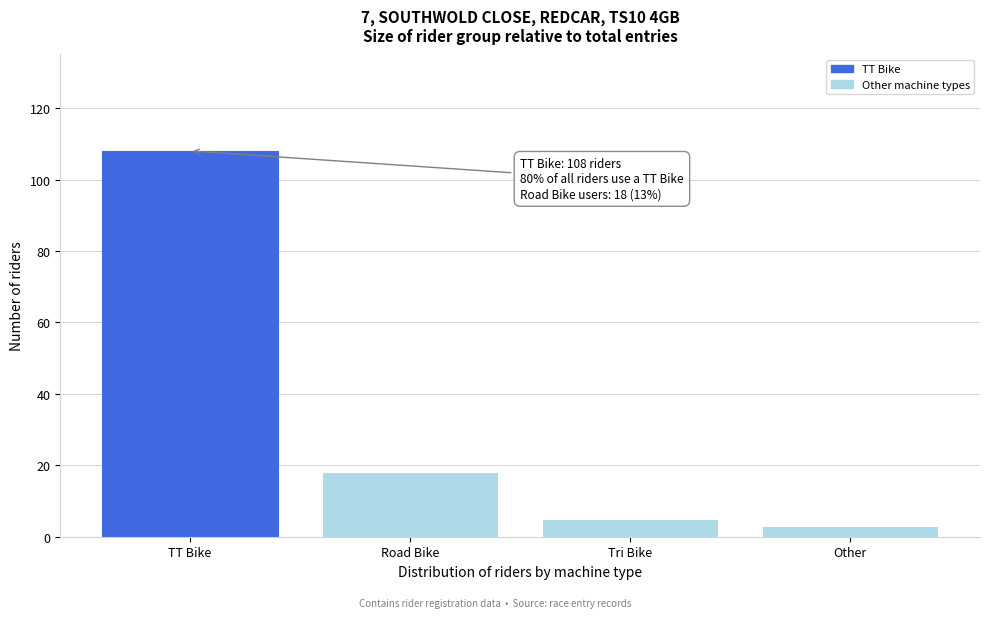

Reading left to right, list all the values displayed in this chart.

108	18	5	3